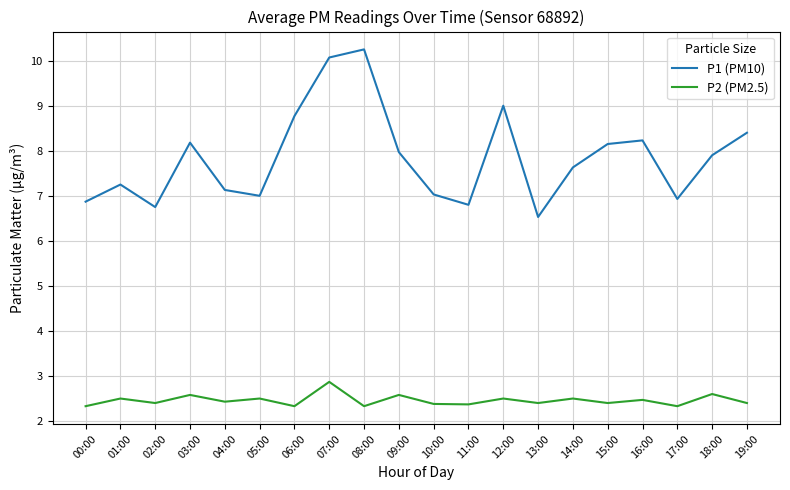

Read the P1 (PM10) value at 05:00.

7.0